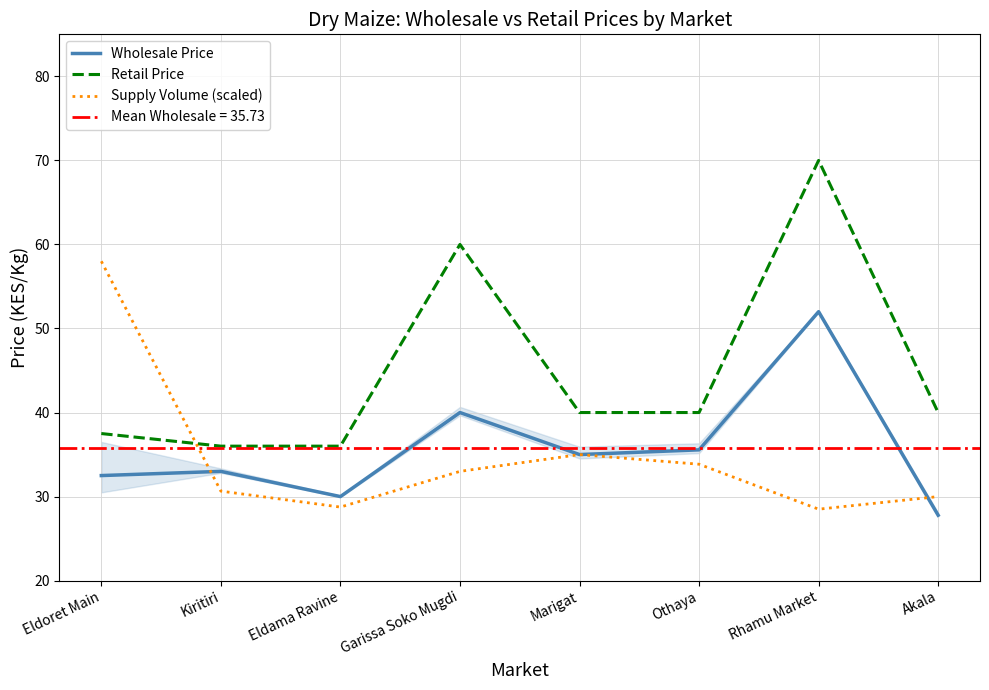

The Wholesale Price series shows 40.0 at Garissa Soko Mugdi. True or false?

True